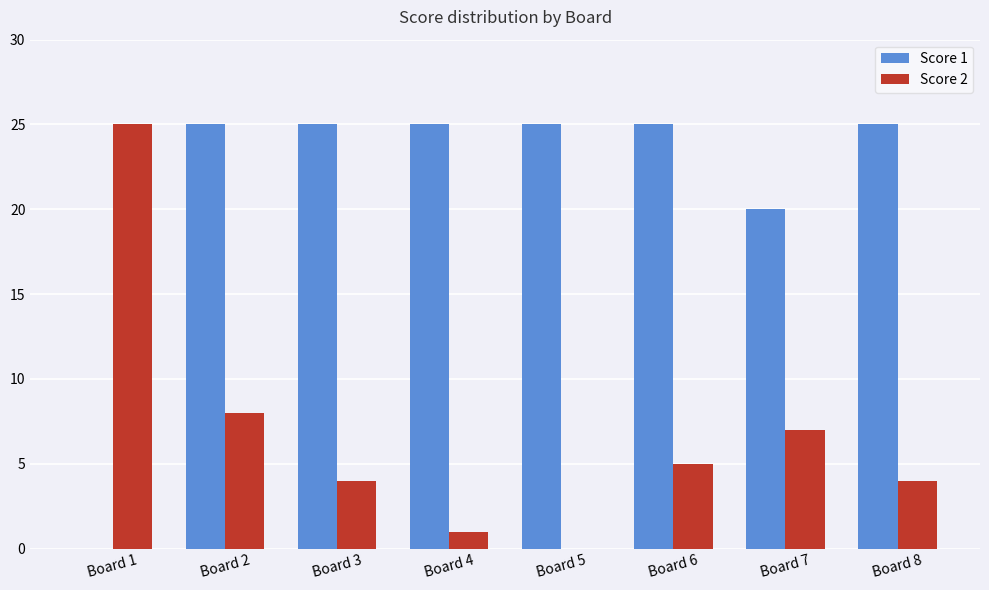

Are the bars horizontal?

No